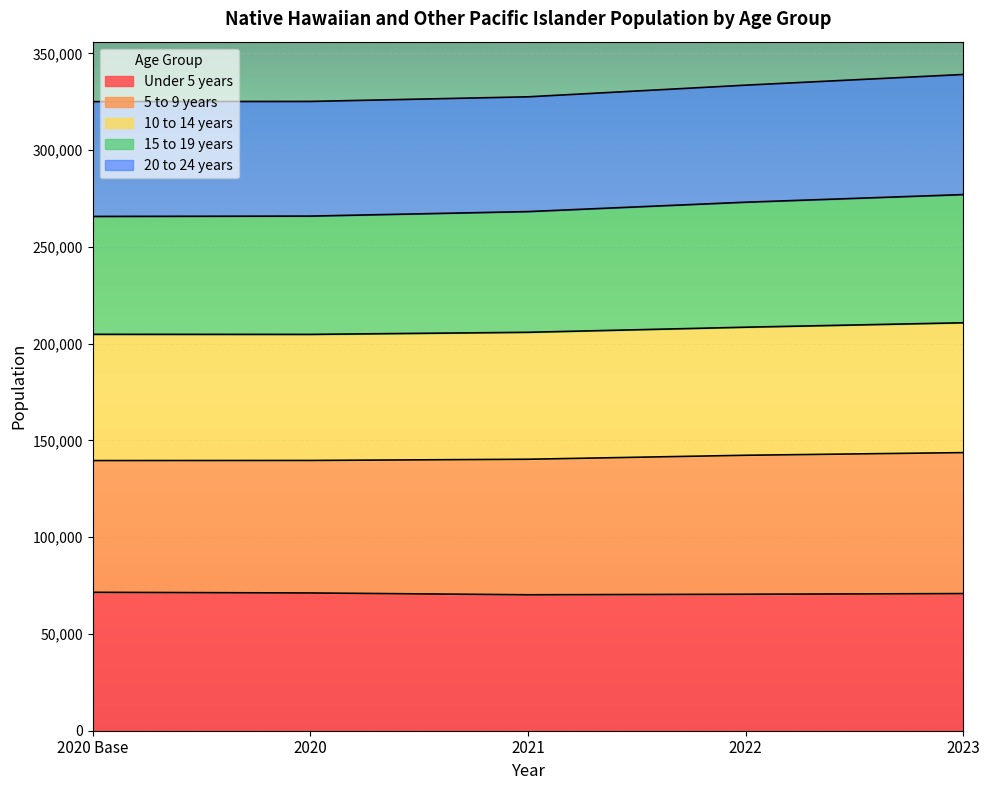

Between 2022 and 2020, which is larger?

2020